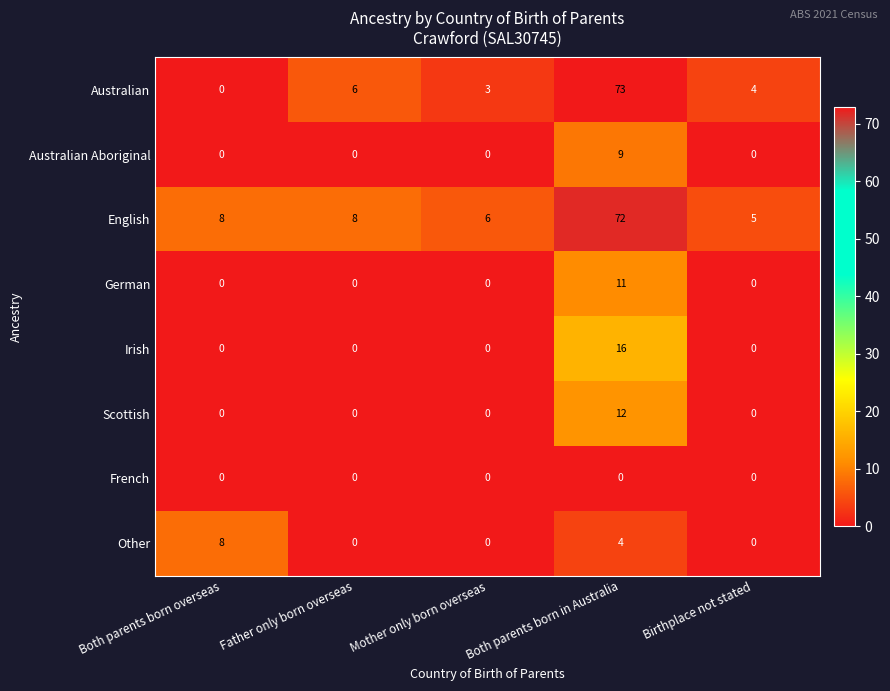

What is the spread (max minus min) of values at Father only born overseas?

8